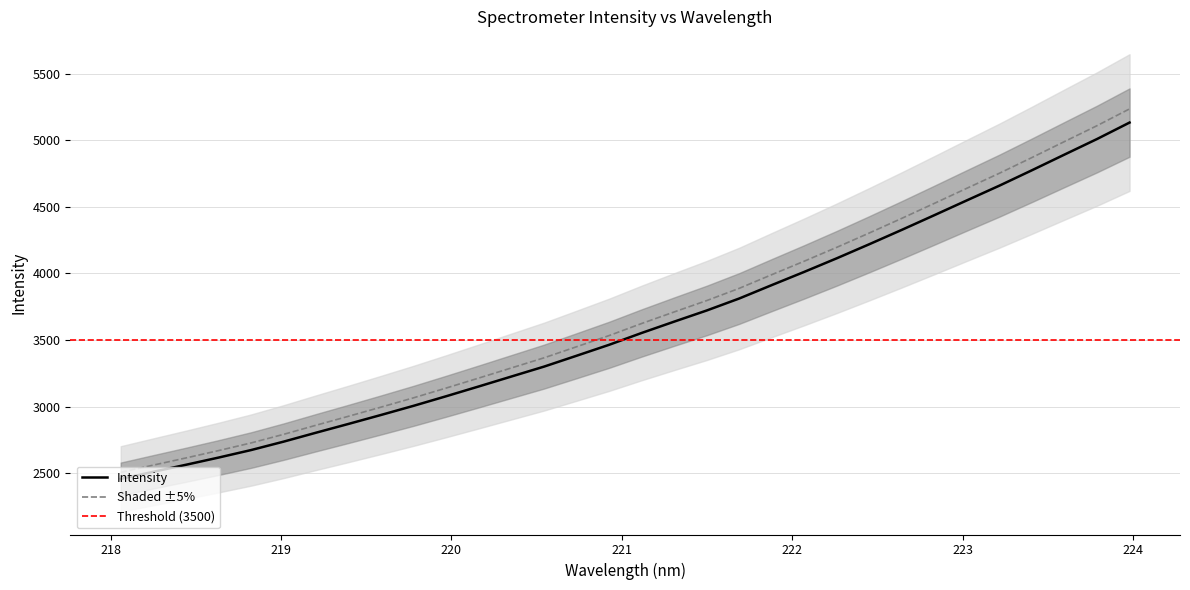

Which has a higher value, 220.7354 or 223.2172?

223.2172